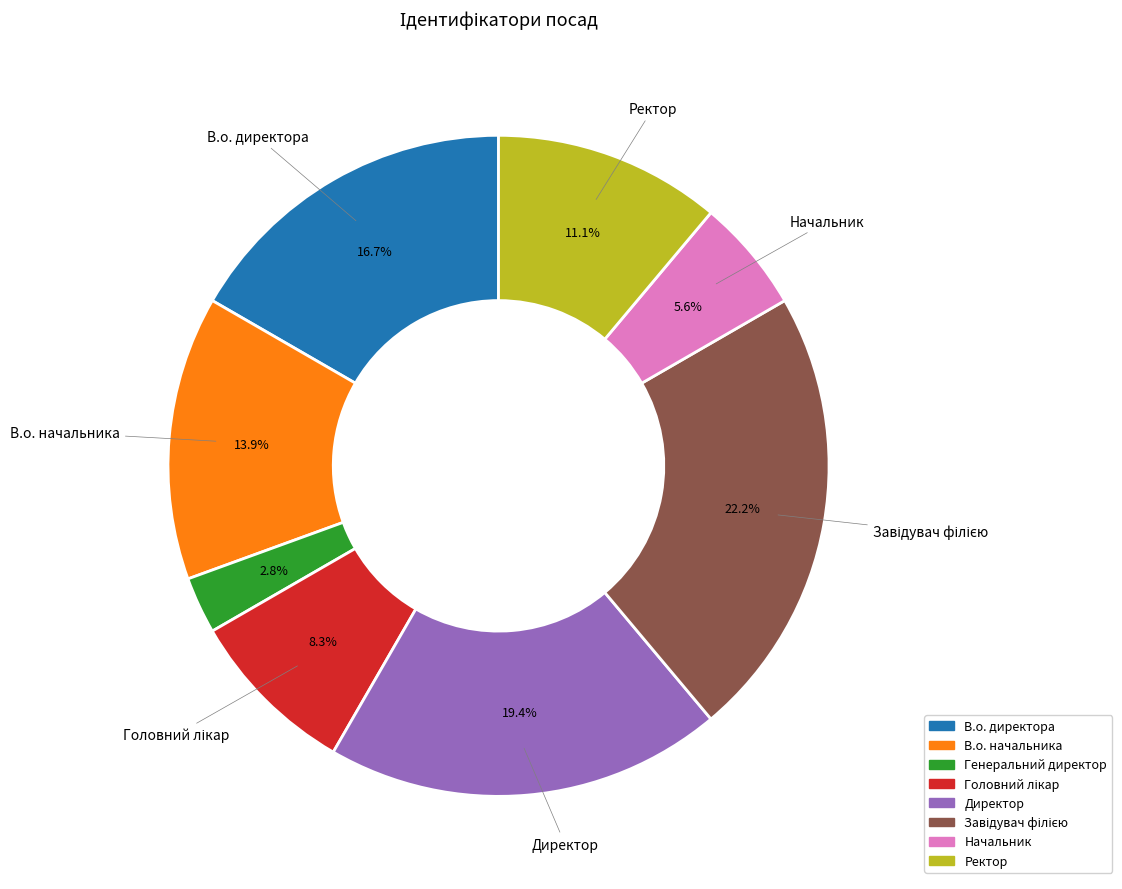

Which category has the smallest portion of the pie?

Генеральний директор